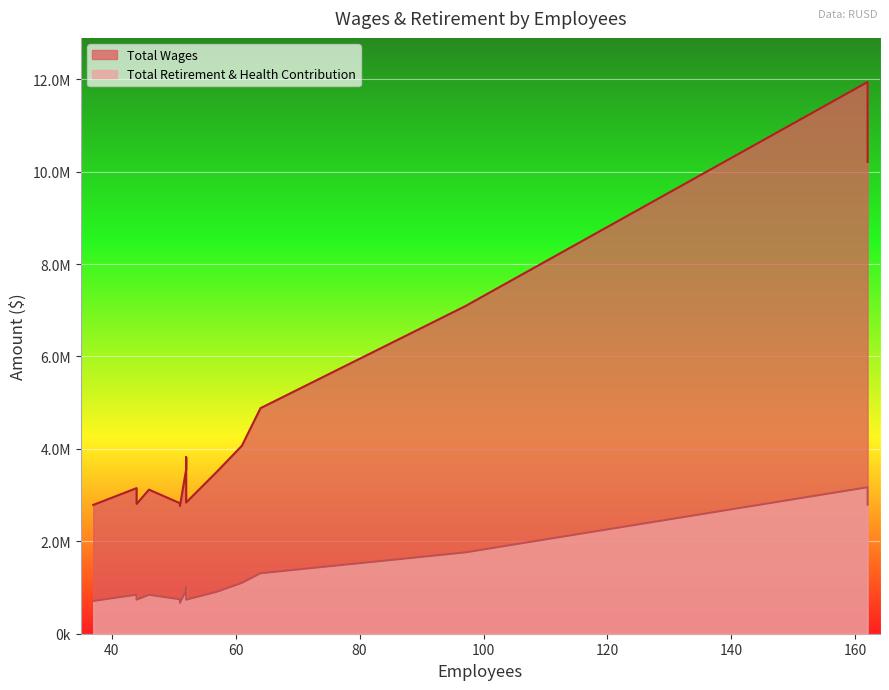

How many data points in Total Wages are less than 3510644?

7